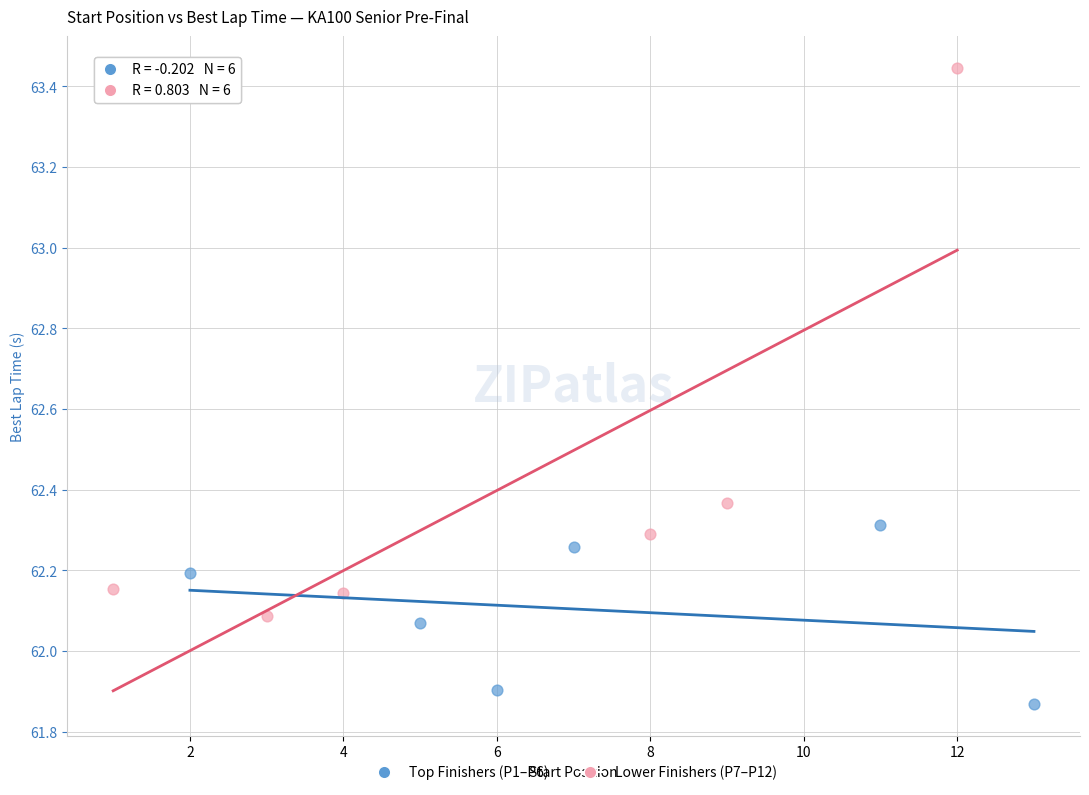

Which series reaches the maximum Y coordinate?

Lower Finishers (P7–P12)